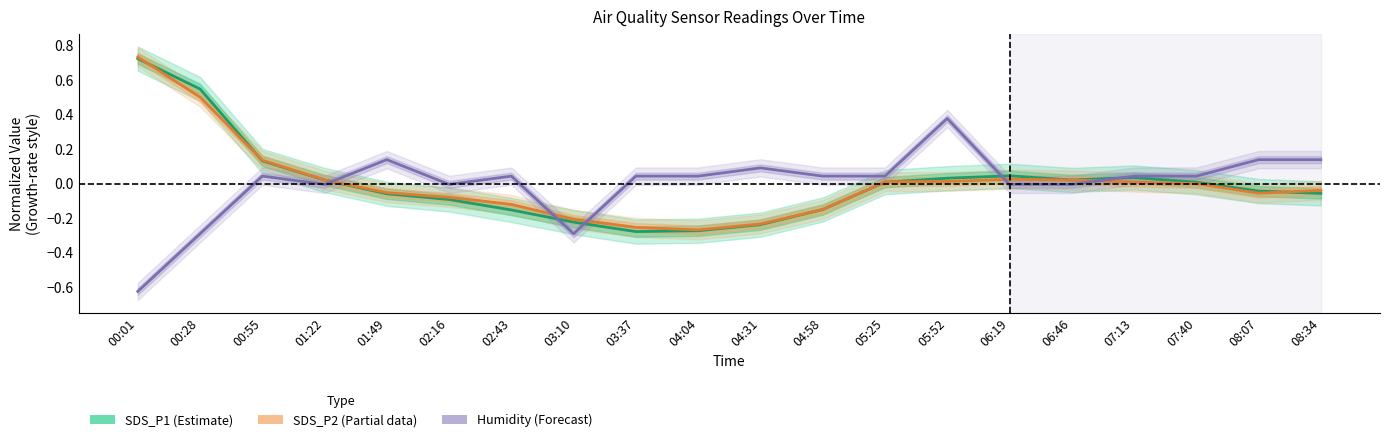

What is the label of the 6th point from the right?

06:19